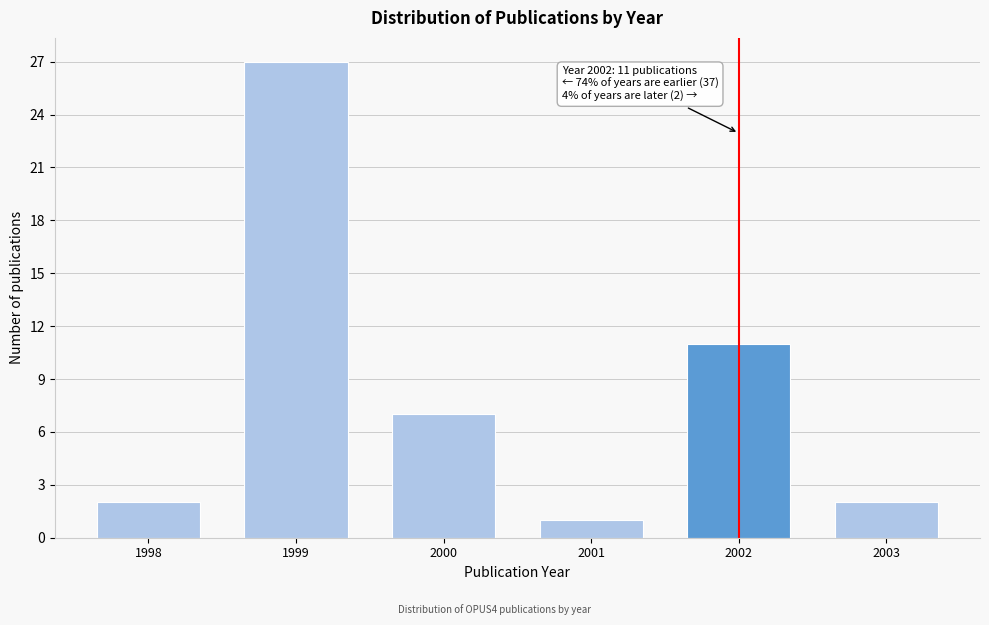

Reading left to right, extract all data points from this chart.

2	27	7	1	11	2